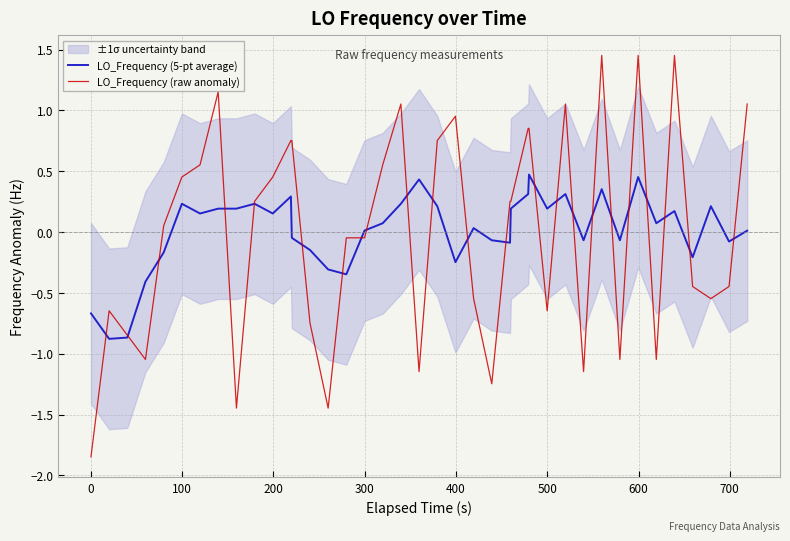

True or false: LO_Frequency (raw anomaly) and LO_Frequency (5-pt average) cross at least once.

True